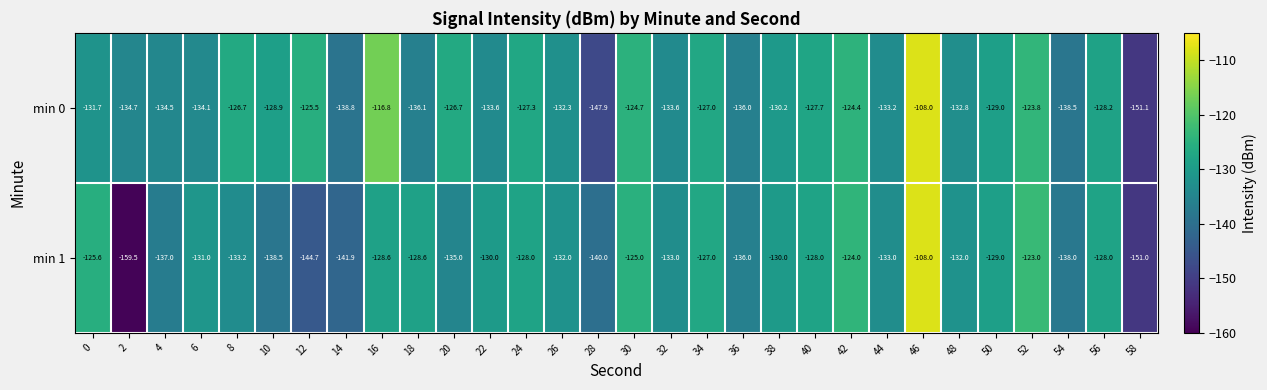

Which series has the largest range (max minus min)?

min 1